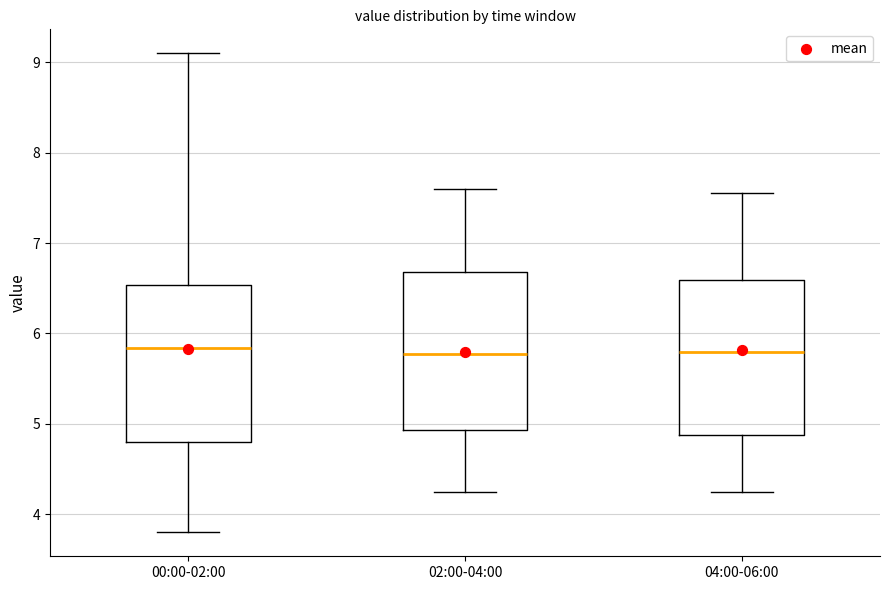

Where is the upper edge of the box for 00:00-02:00 on the y-axis? The values are not printed on the chart, so give them approximately, as read against the axis.

6.5